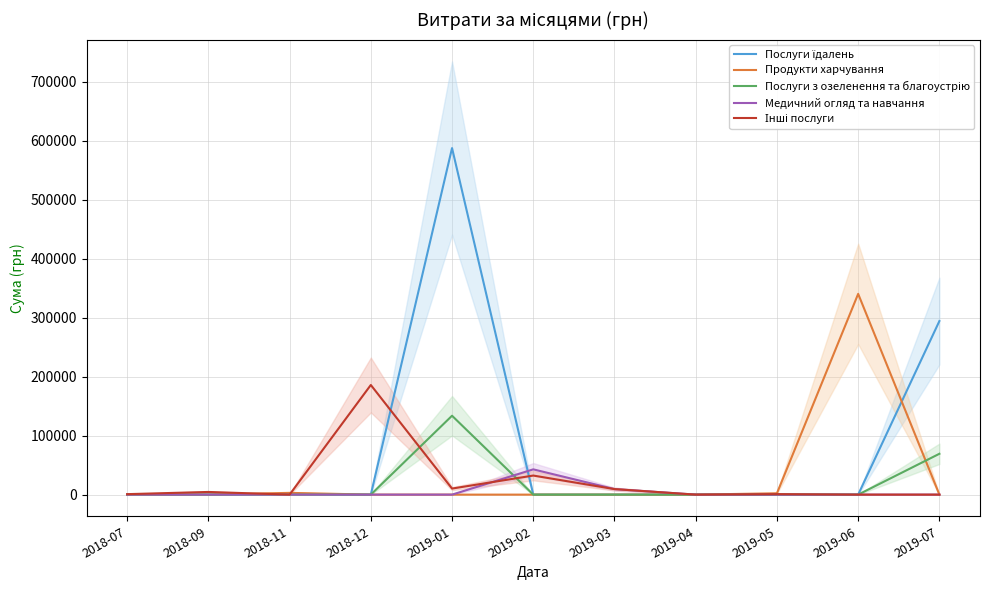

Which has a higher value, 2019-05 or 2019-02?

2019-05